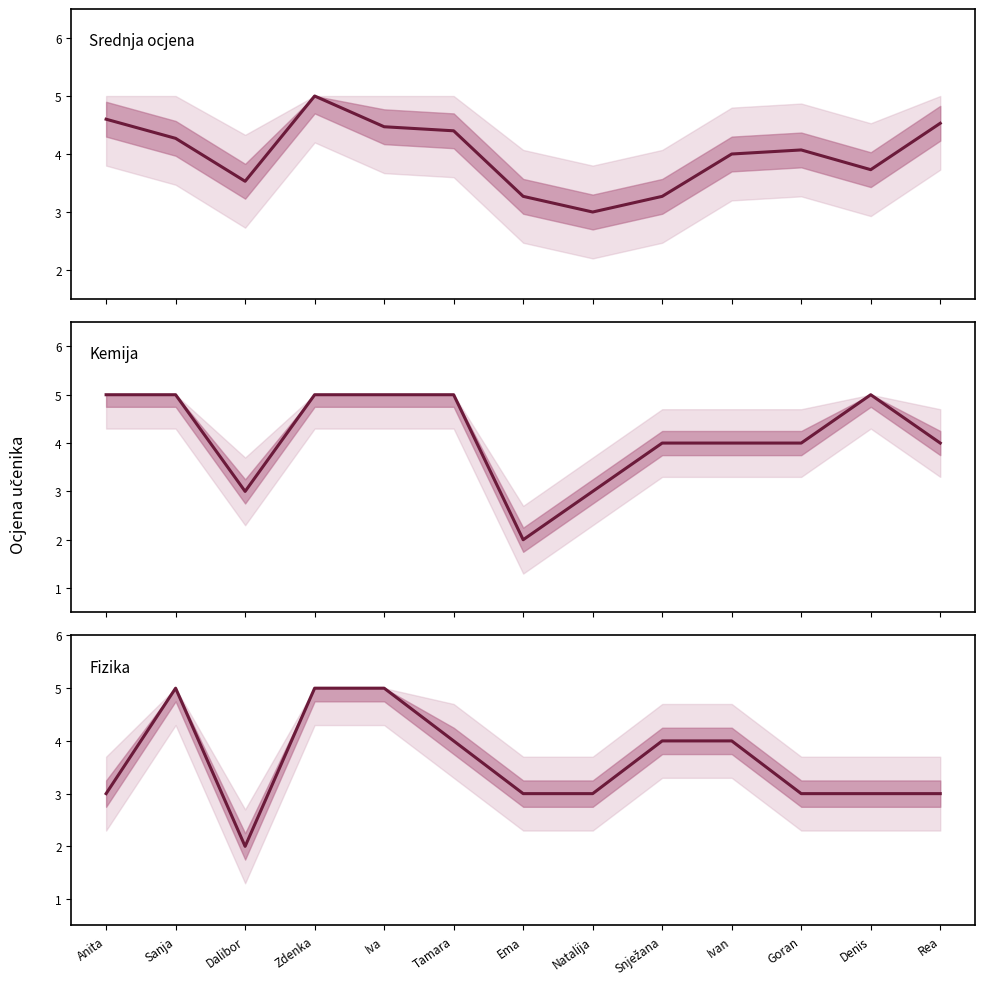

What is the value of the Kemija point at the 11th from the left?

4.0